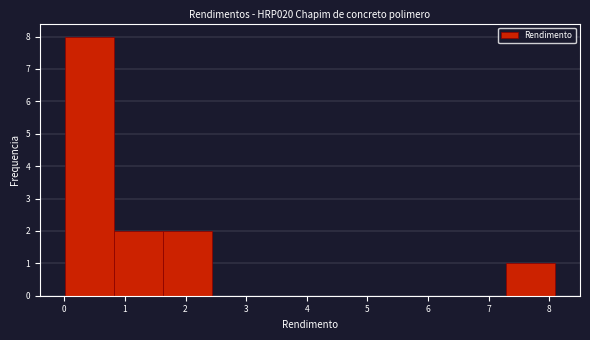

Over which range of the x-axis is the bar tallest?

0.0 to 0.8